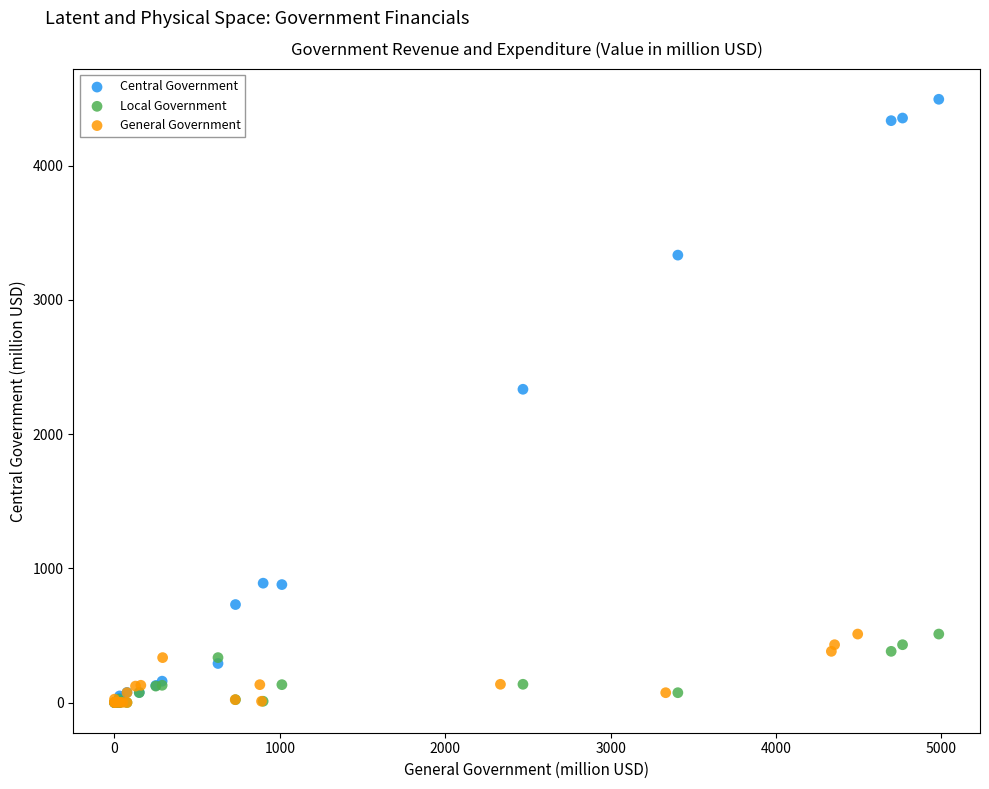

Which series reaches the maximum Y coordinate?

Central Government